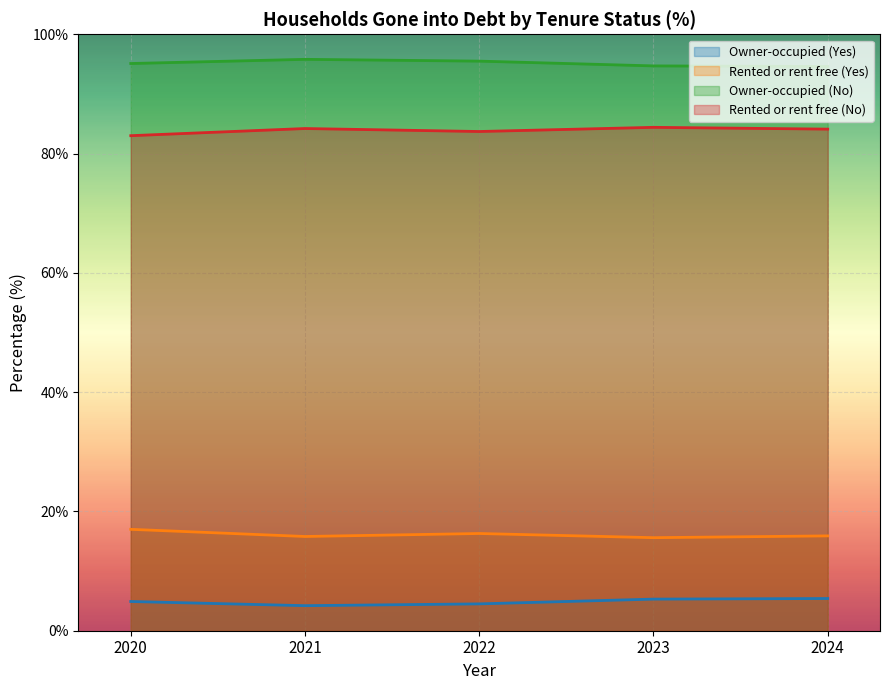

Reading right to left, extract all data points from this chart.

Owner-occupied (Yes): 5.4	5.3	4.5	4.2	4.9
Rented or rent free (Yes): 15.9	15.6	16.3	15.8	17.0
Owner-occupied (No): 94.6	94.7	95.5	95.8	95.1
Rented or rent free (No): 84.1	84.4	83.7	84.2	83.0